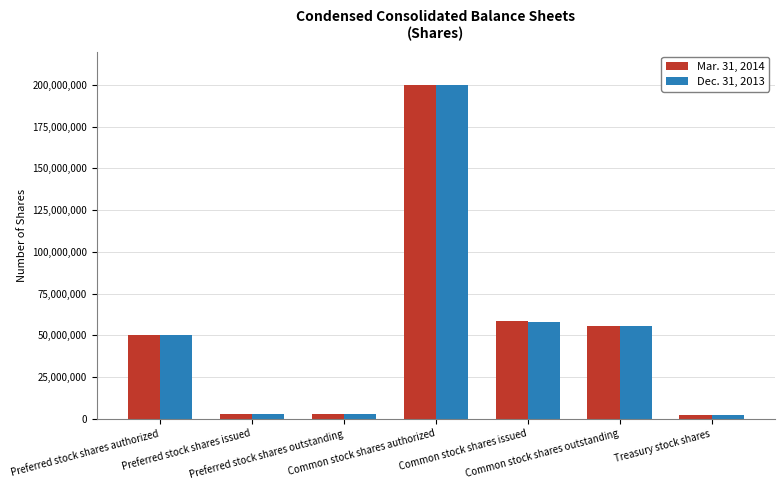

What is the difference between the second highest and second lowest values in the Dec. 31, 2013 series?

55141789